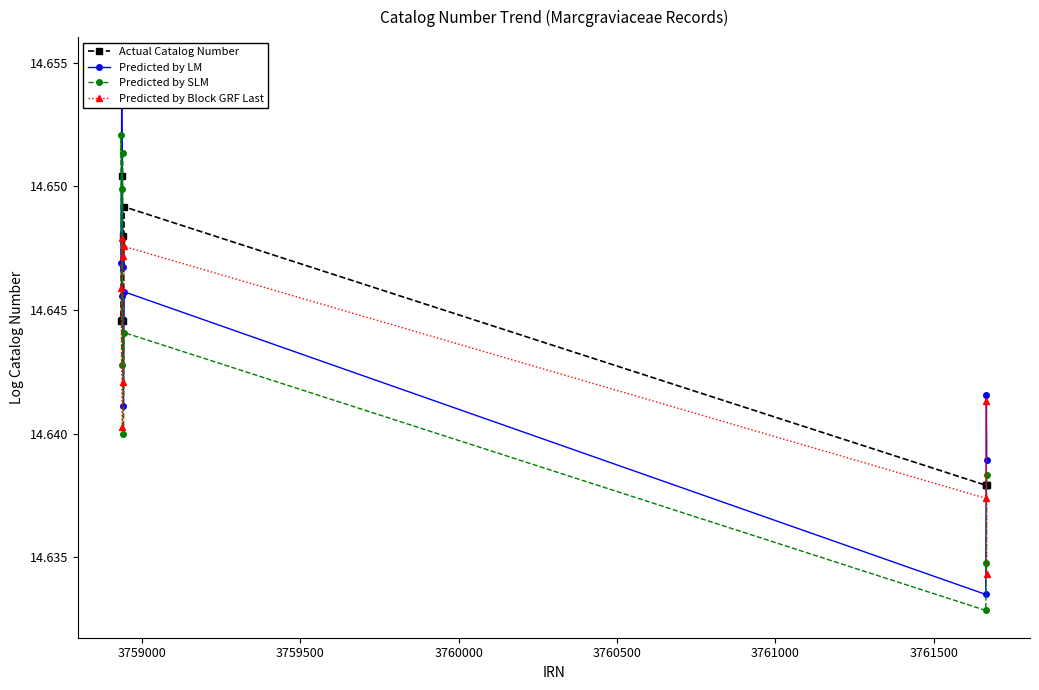

Count the Actual Catalog Number values in the range 14 to 15.

9